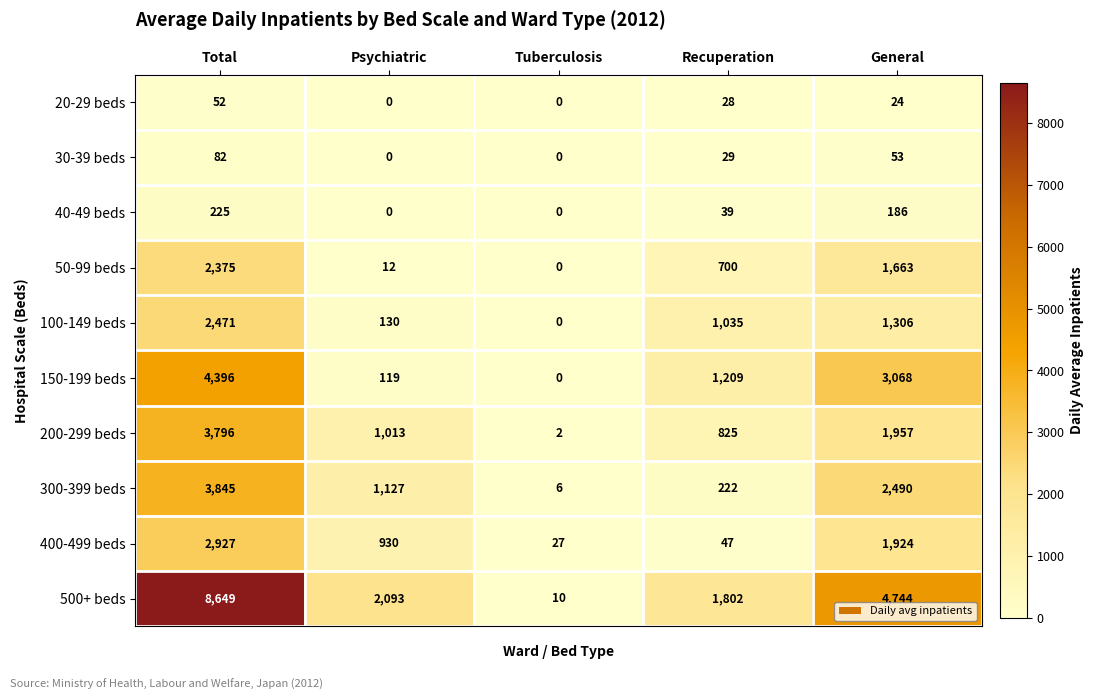

True or false: 200-299 beds has a value of 257 at Recuperation.

False